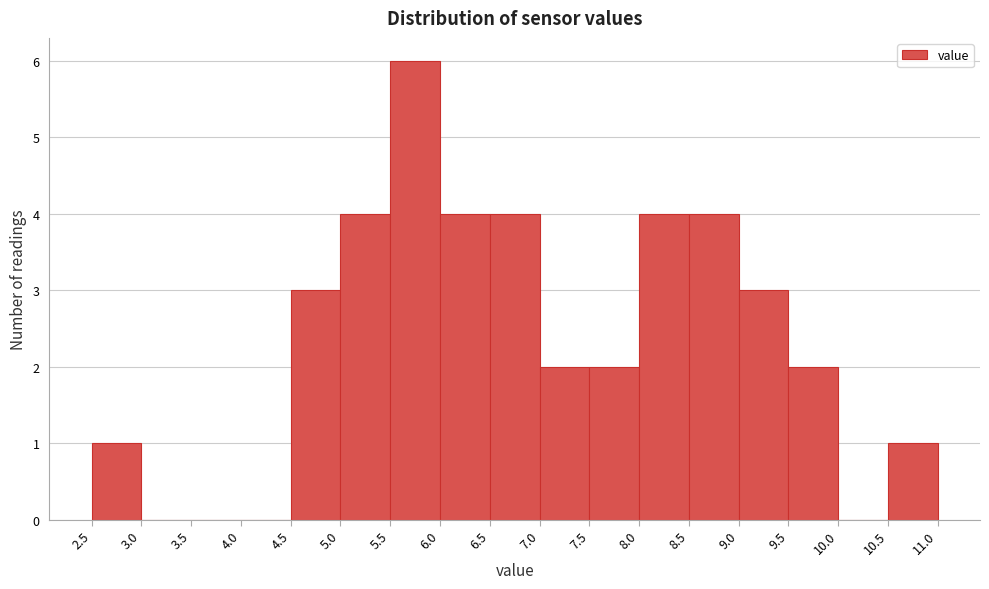

Reading left to right, list every bar in this chart as the range it spans on the x-axis followed by its height. The values are not printed on the chart, so give them approximately, as read against the axis.

2.5 to 3.0: 1
3.0 to 3.5: 0
3.5 to 4.0: 0
4.0 to 4.5: 0
4.5 to 5.0: 3
5.0 to 5.5: 4
5.5 to 6.0: 6
6.0 to 6.5: 4
6.5 to 7.0: 4
7.0 to 7.5: 2
7.5 to 8.0: 2
8.0 to 8.5: 4
8.5 to 9.0: 4
9.0 to 9.5: 3
9.5 to 10.0: 2
10.0 to 10.5: 0
10.5 to 11.0: 1